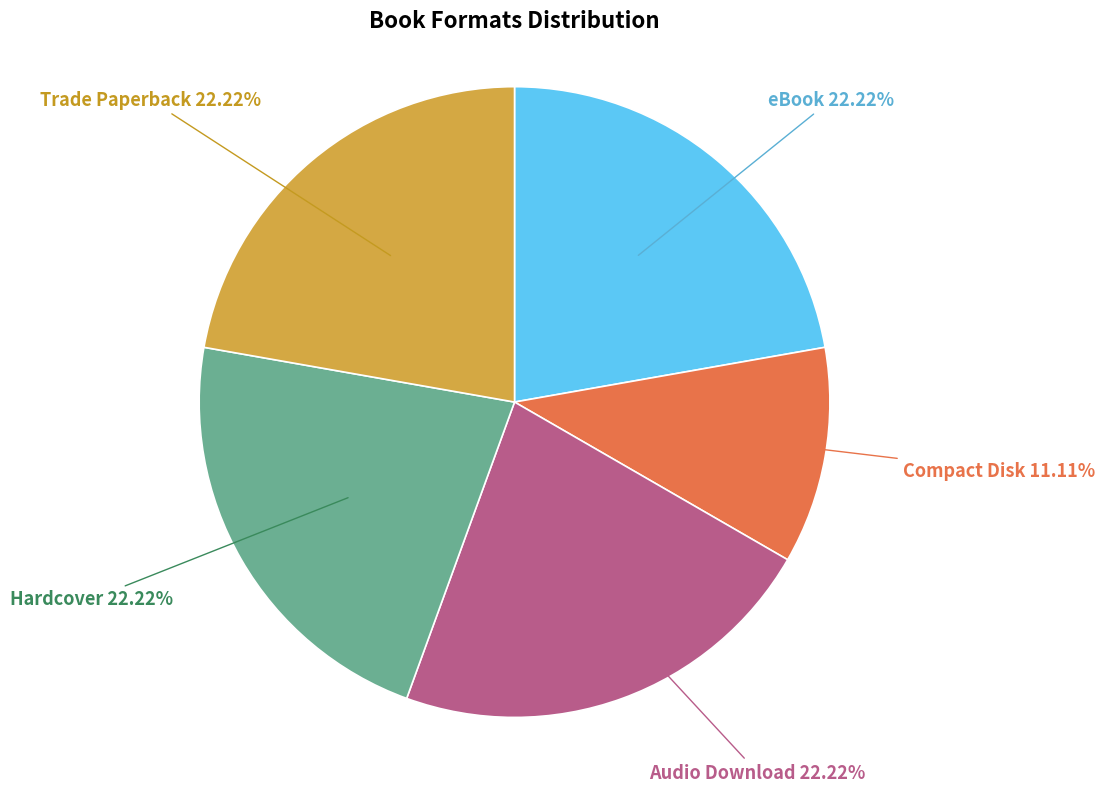

Does eBook represent more than half of the total?

No